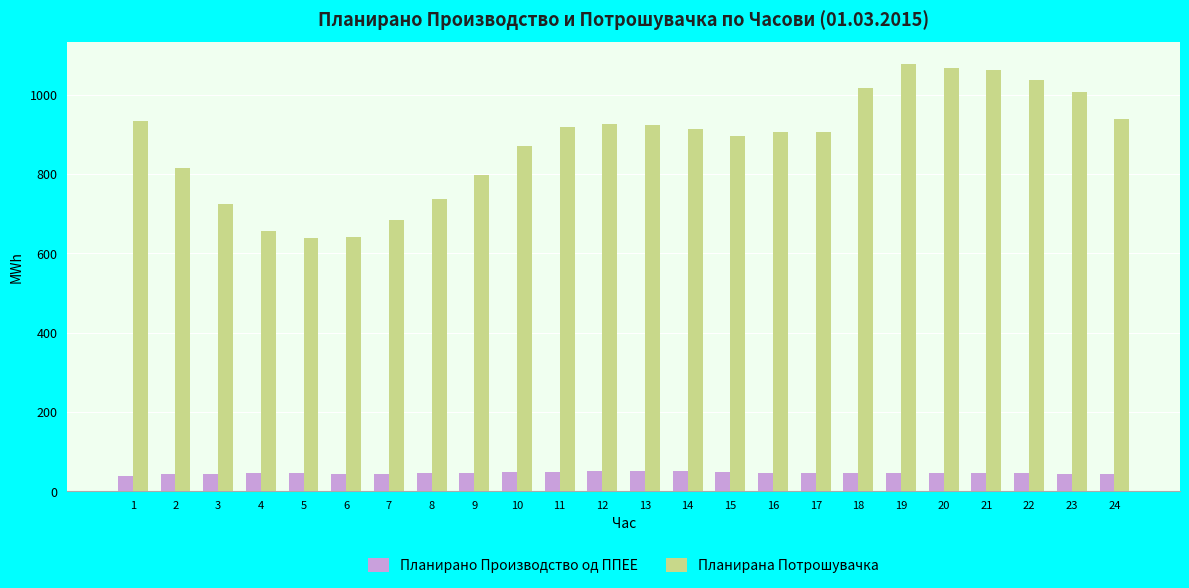

What is the lowest value of the Планирана Потрошувачка series?

638.1